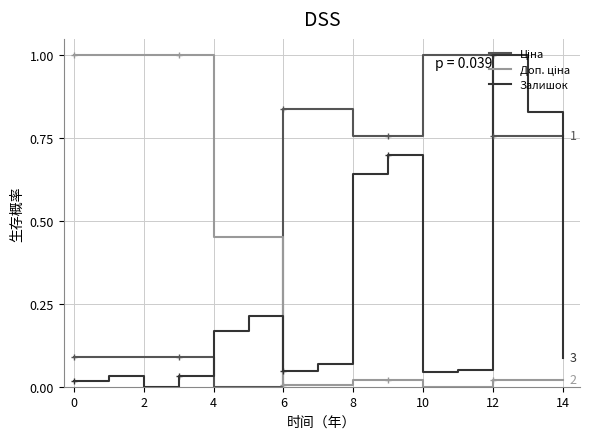

What is the difference between the maximum and minimum values in the Ціна series?

1.0